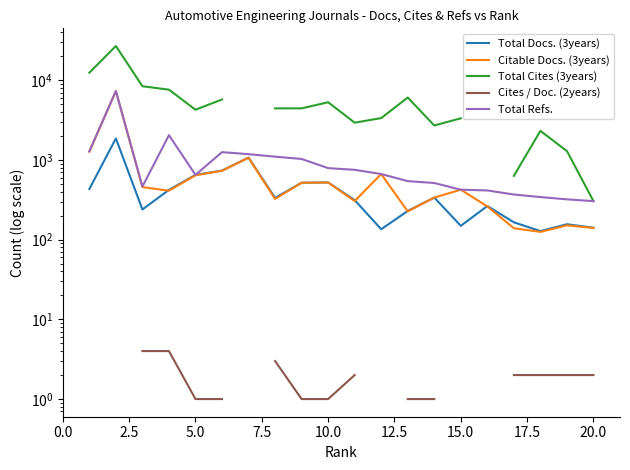

True or false: Citable Docs. (3years) has a value of 521.9 at 17.5.

False